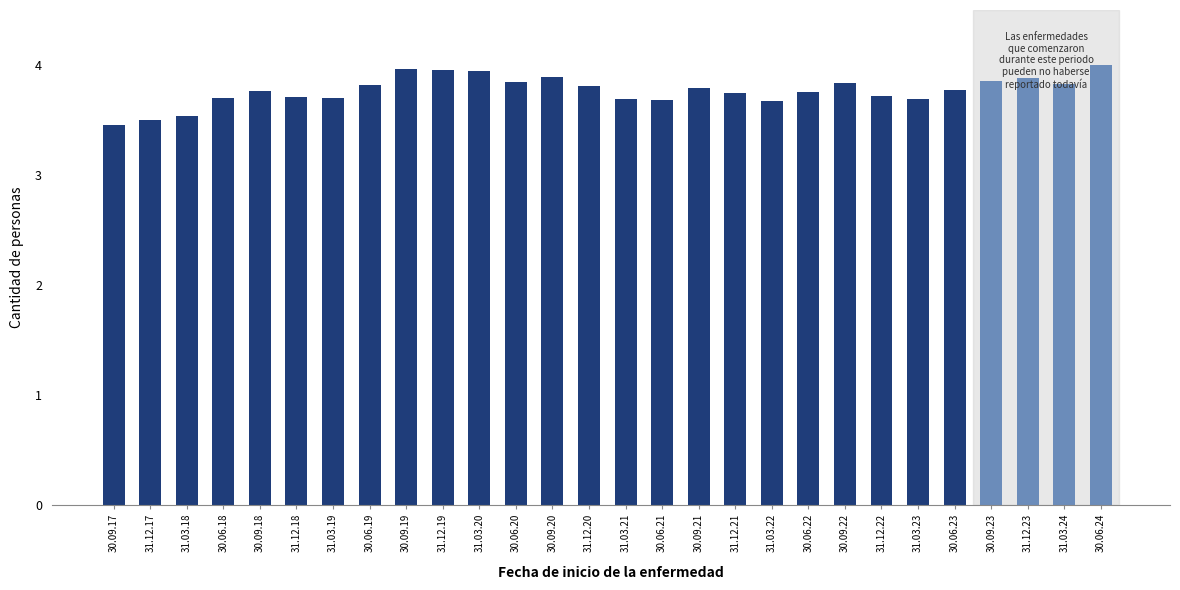

What is the sum of the values at 30.09.22 and 30.09.21?

7.6